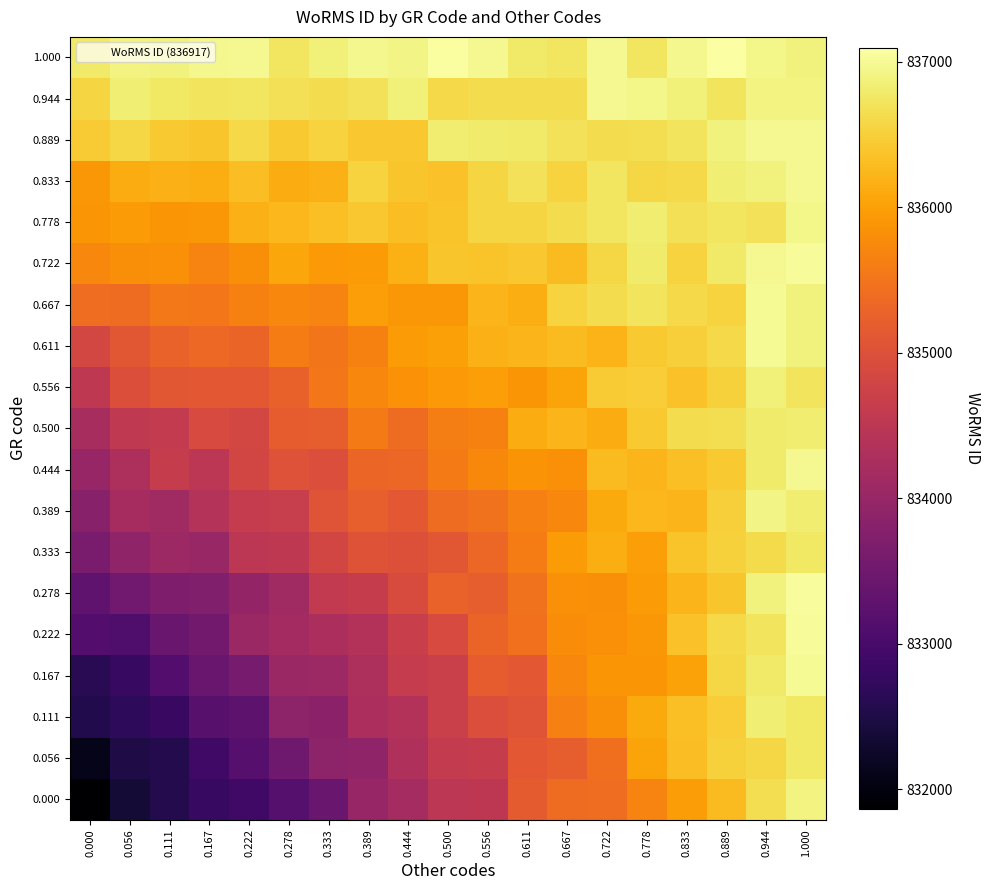

What is the total value across all series at 0.722?

15888724.7